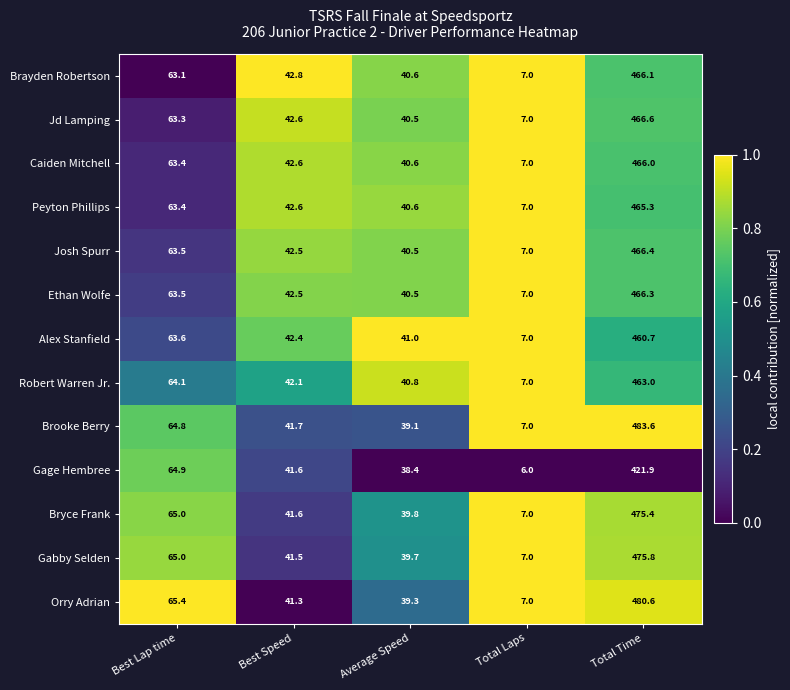

Which series has the largest total across all categories?

Brooke Berry